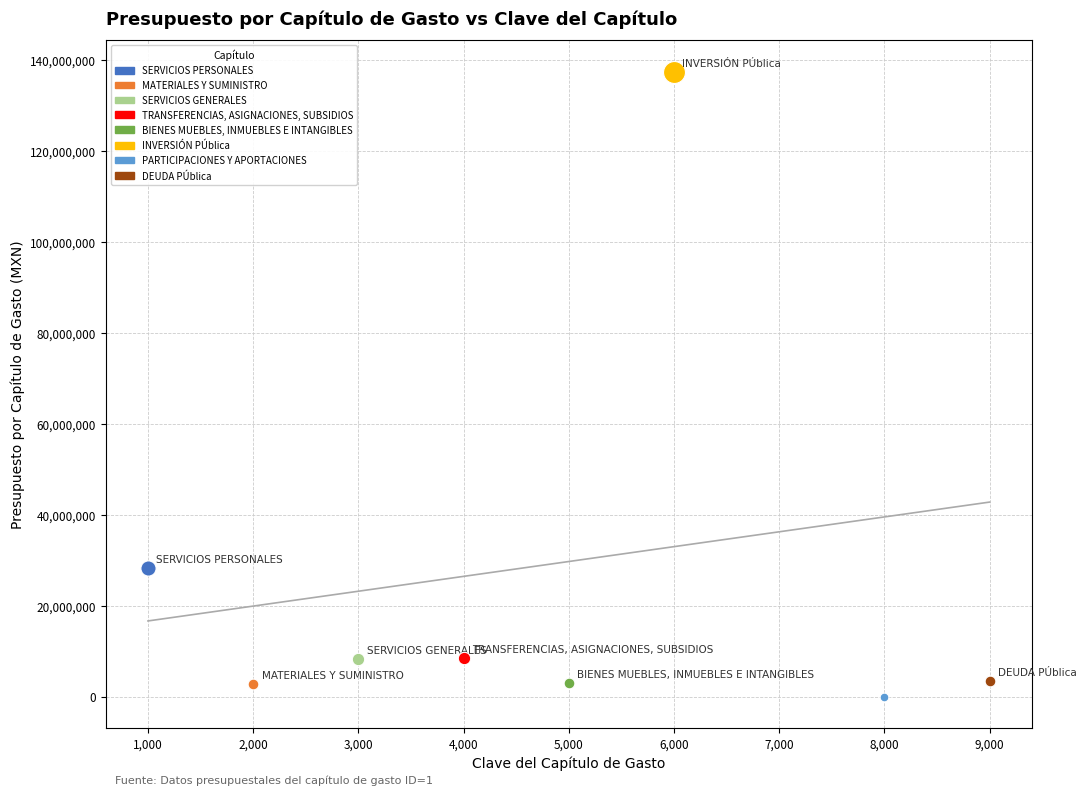

What are all the series names shown in the legend?

SERVICIOS PERSONALES, MATERIALES Y SUMINISTRO, SERVICIOS GENERALES, TRANSFERENCIAS, ASIGNACIONES, SUBSIDIOS, BIENES MUEBLES, INMUEBLES E INTANGIBLES, INVERSIÓN PÚblica, PARTICIPACIONES Y APORTACIONES, DEUDA PÚblica